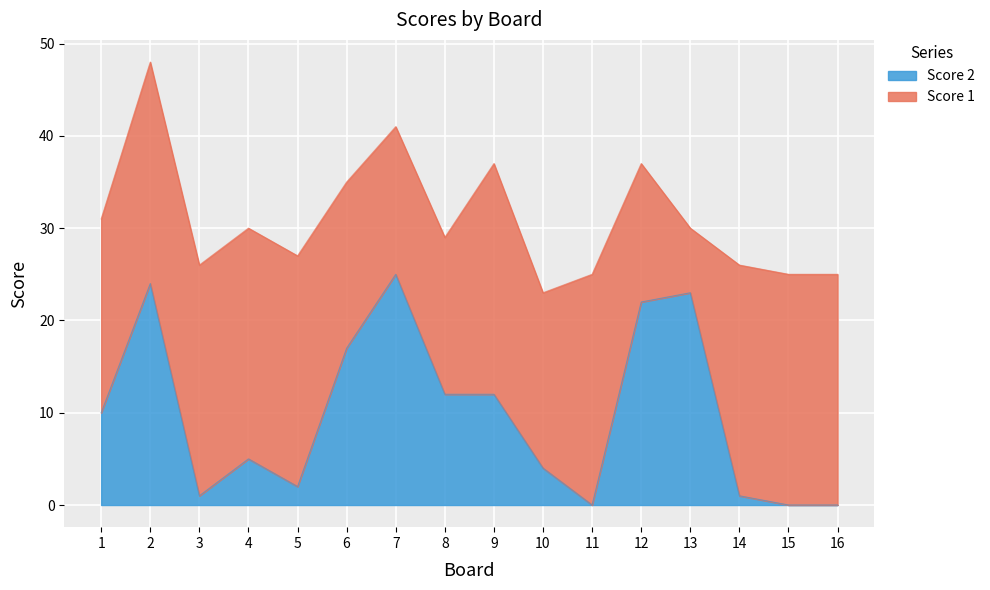

The value at 5 is 2. True or false?

True